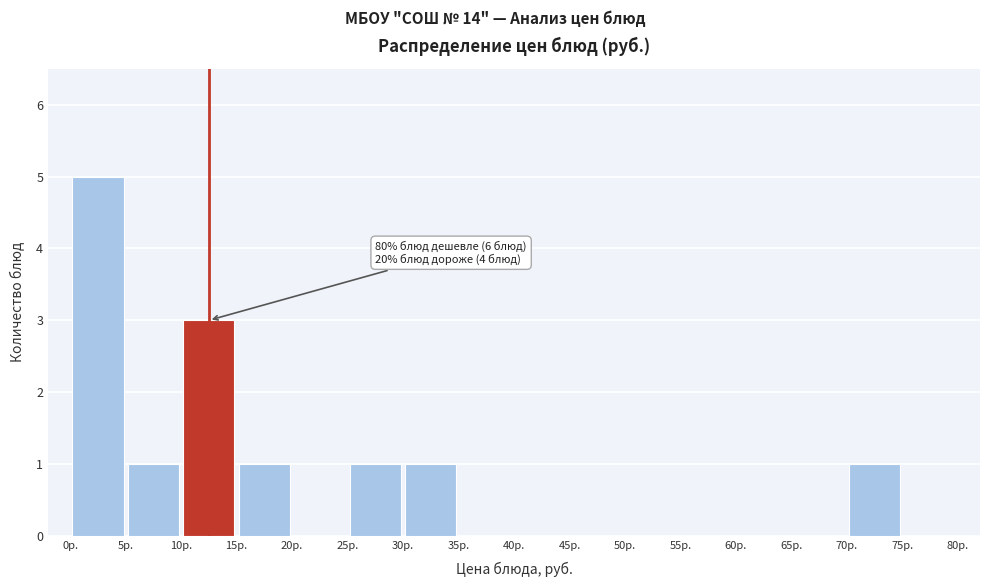

Which range on the x-axis has the tallest bar?

0 to 5